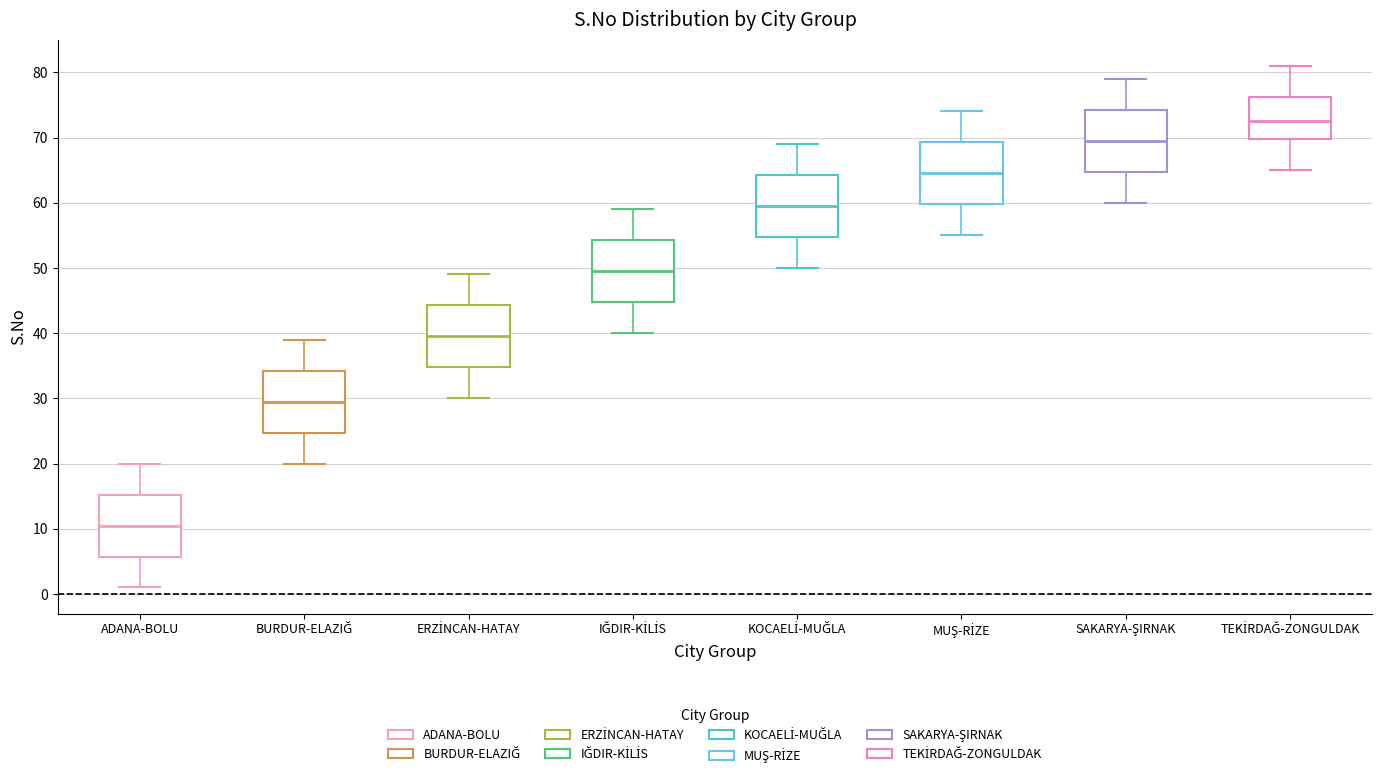

Where does the lower whisker of the box for BURDUR-ELAZIĞ end on the y-axis? The values are not printed on the chart, so give them approximately, as read against the axis.

20